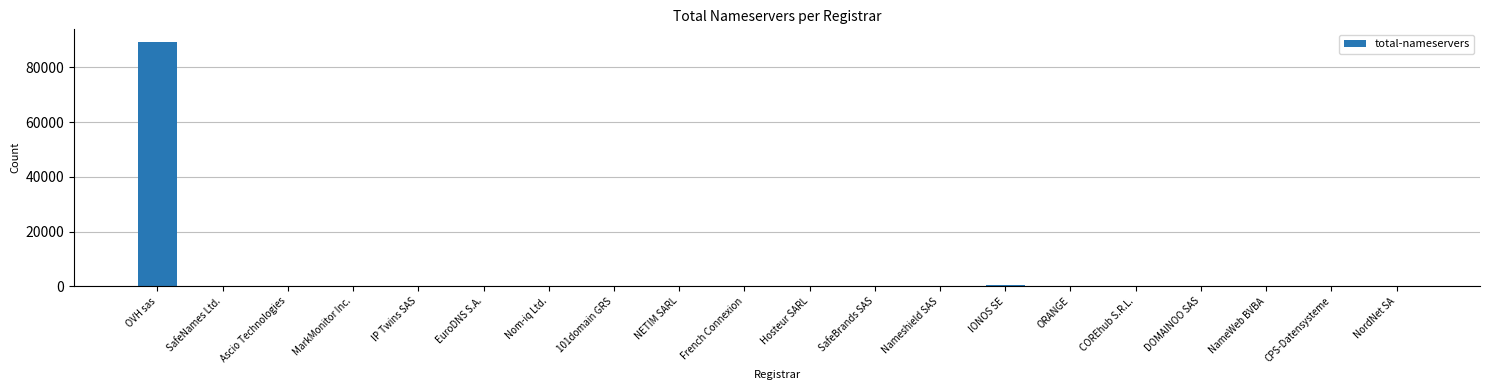

At which category does the chart reach its peak across all series?

OVH sas